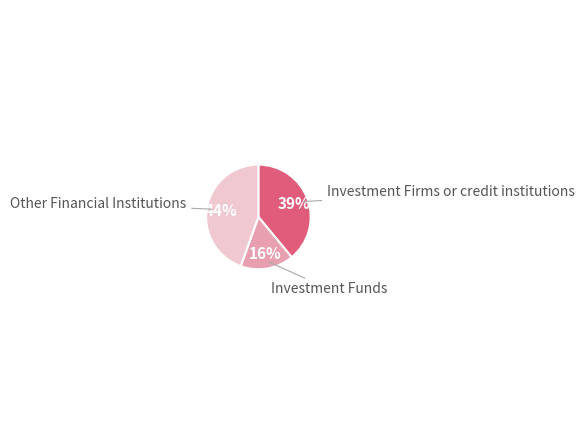

Between Investment Funds and Other Financial Institutions, which is larger?

Other Financial Institutions